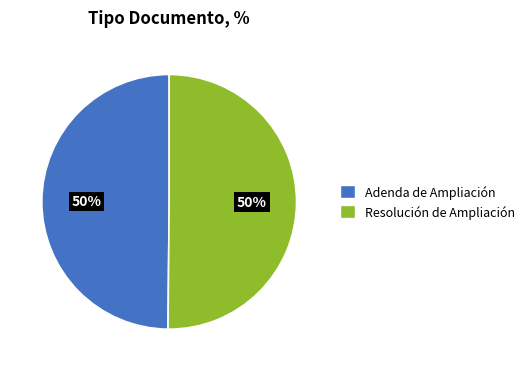

True or false: Adenda de Ampliación accounts for 50% of the total.

True